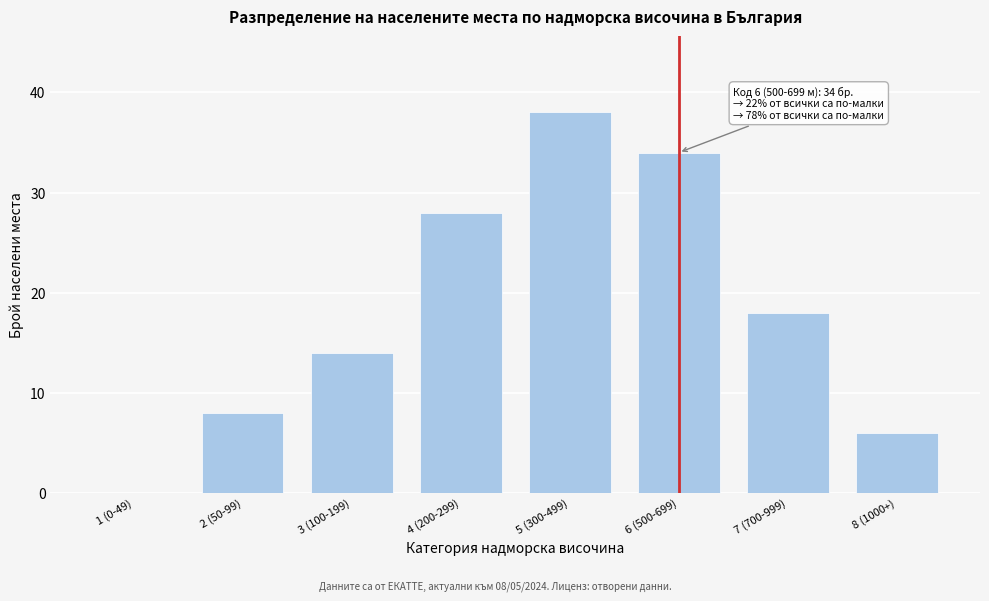

Reading right to left, extract all data points from this chart.

8 (1000+)=6	7 (700-999)=18	6 (500-699)=34	5 (300-499)=38	4 (200-299)=28	3 (100-199)=14	2 (50-99)=8	1 (0-49)=0